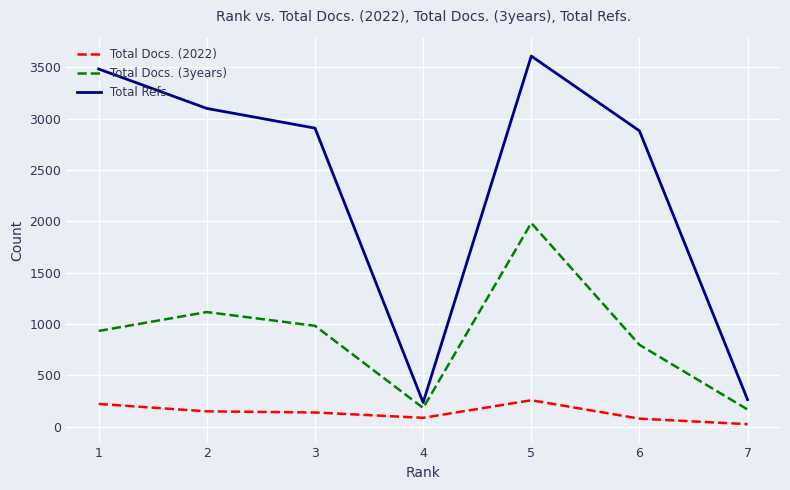

Is it true that Total Docs. (3years) equals 226 at 3?

False